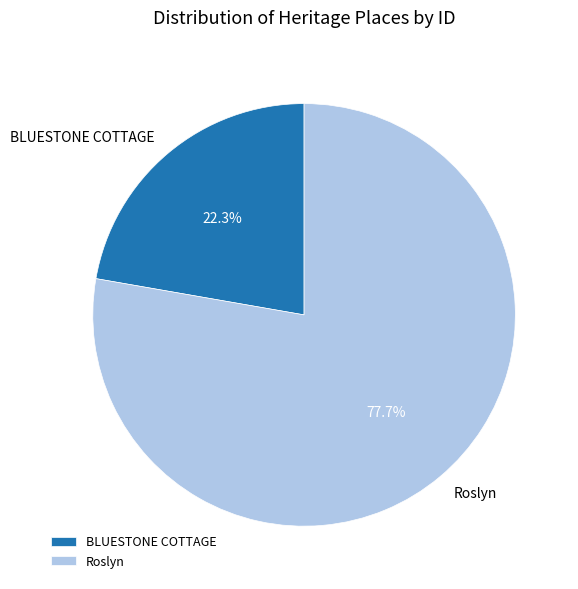

To the nearest percent, what is the difference between the largest and smallest slice percentages?

55%